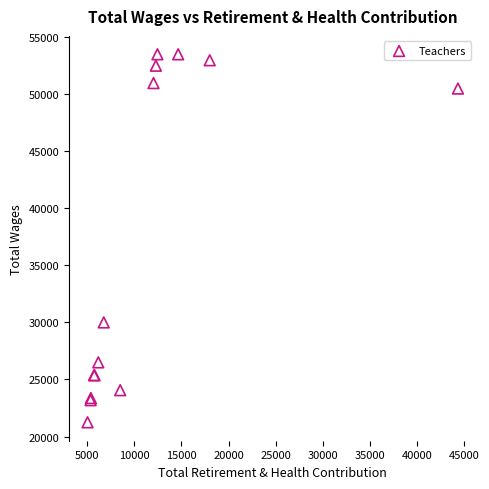

What Y value in the scatter plot is closest to 37364?

30000